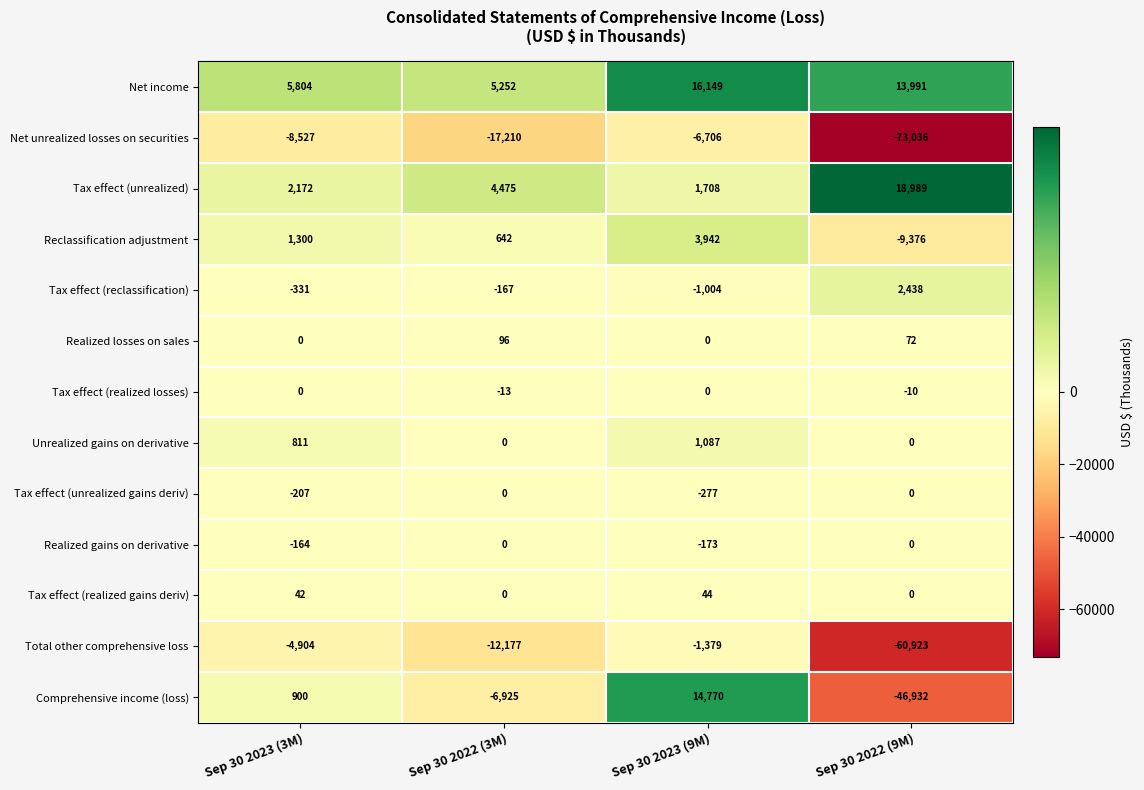

What is the sum of all Net unrealized losses on securities values?

-105479